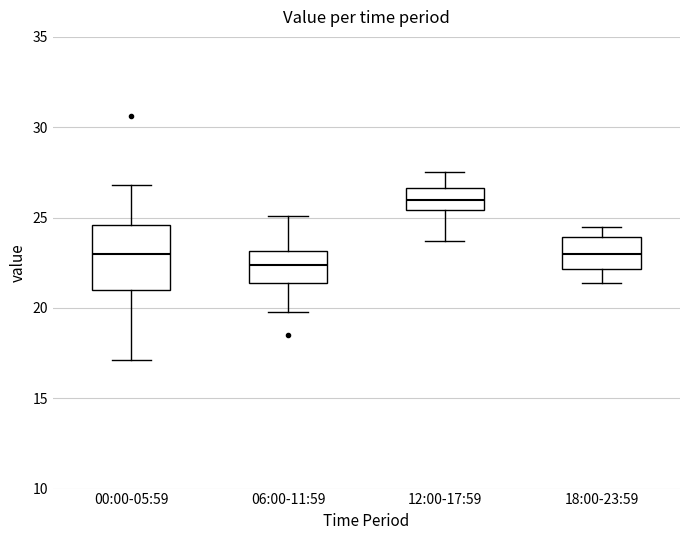

Comparing the boxes themselves (not the whiskers), which one is the tallest?

00:00-05:59